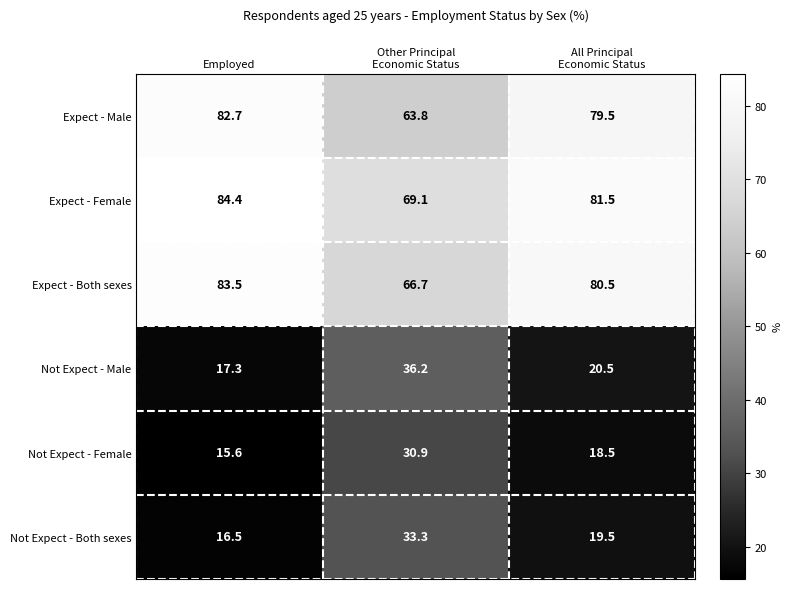

How many data points in Expect - Both sexes are less than 80?

1